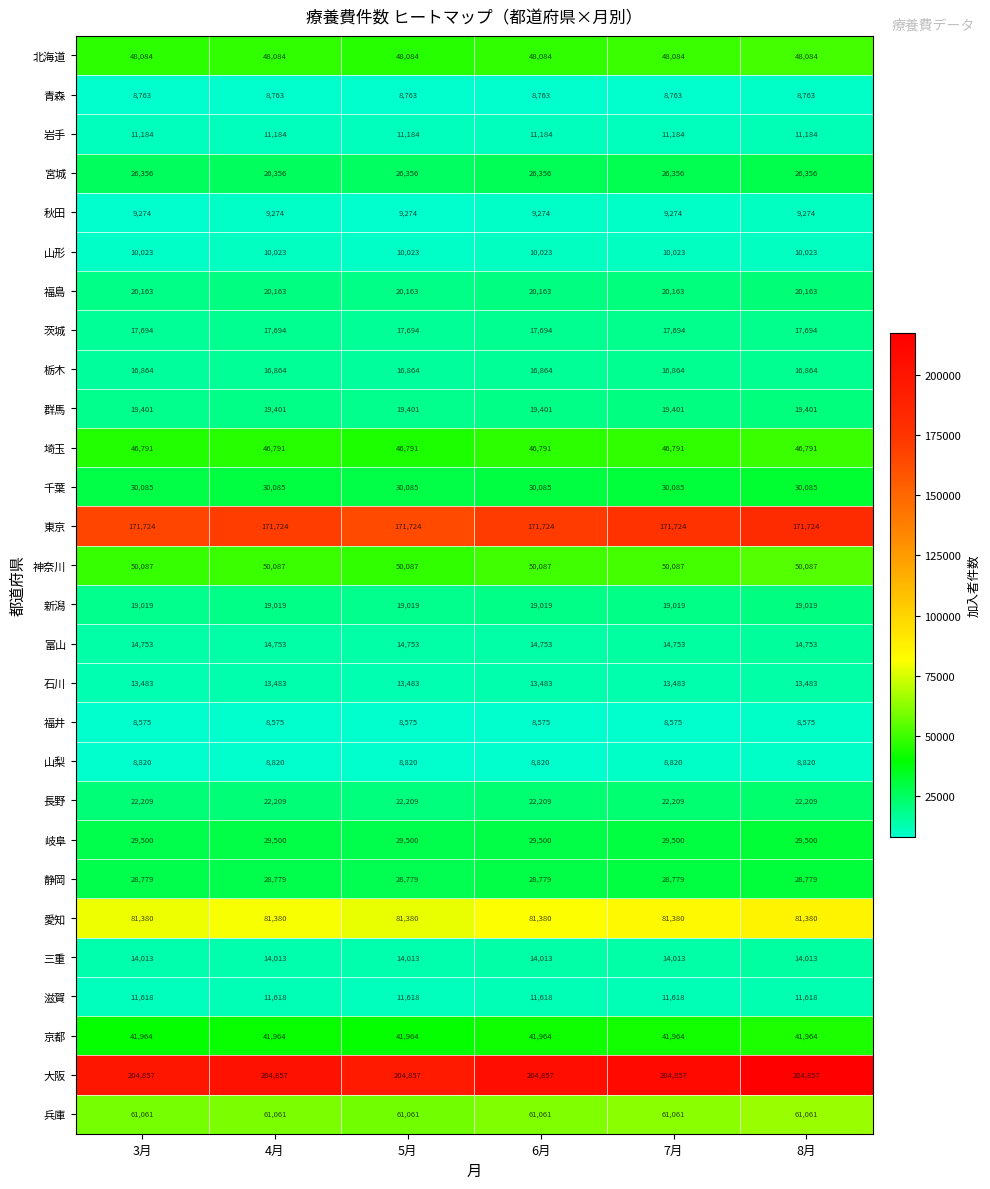

Is the value of 秋田 at 6月 greater than the value of 埼玉 at 7月?

No